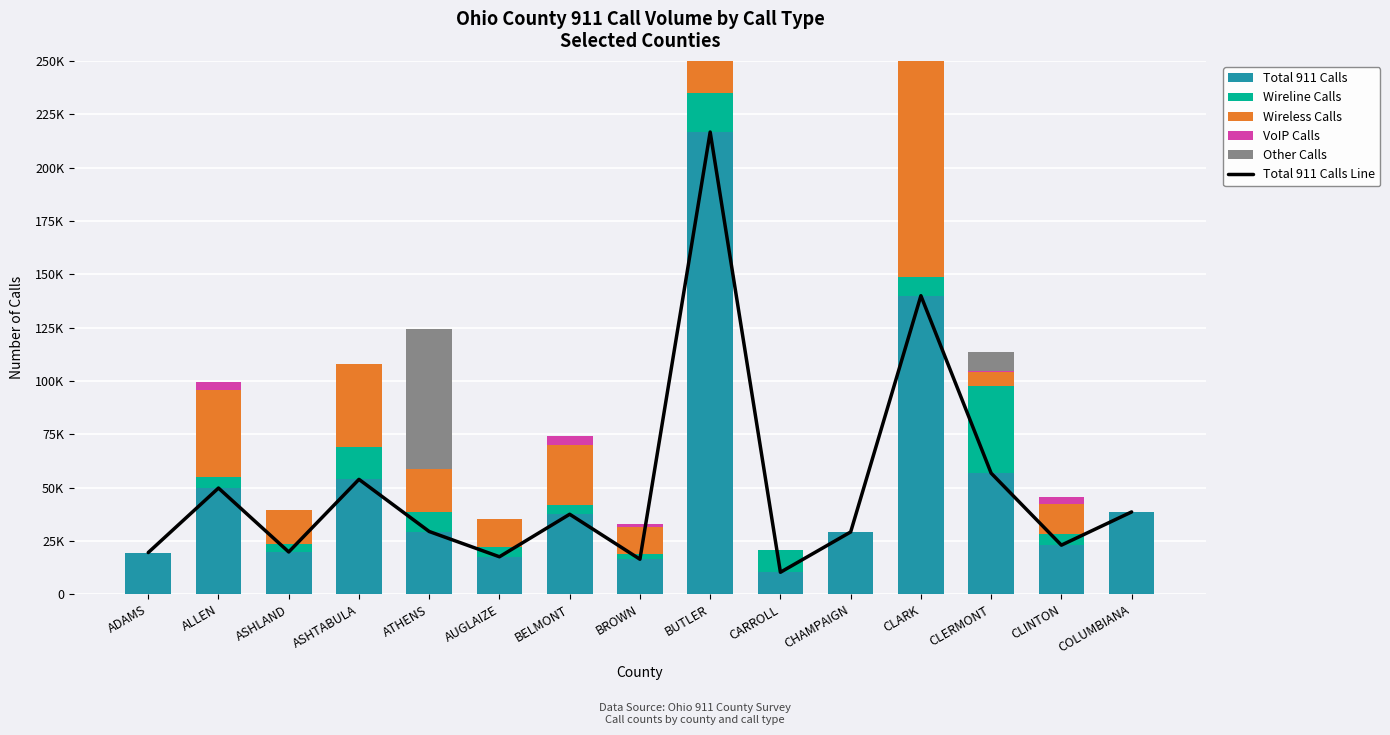

Which series has the largest range (max minus min)?

Total 911 Calls Line